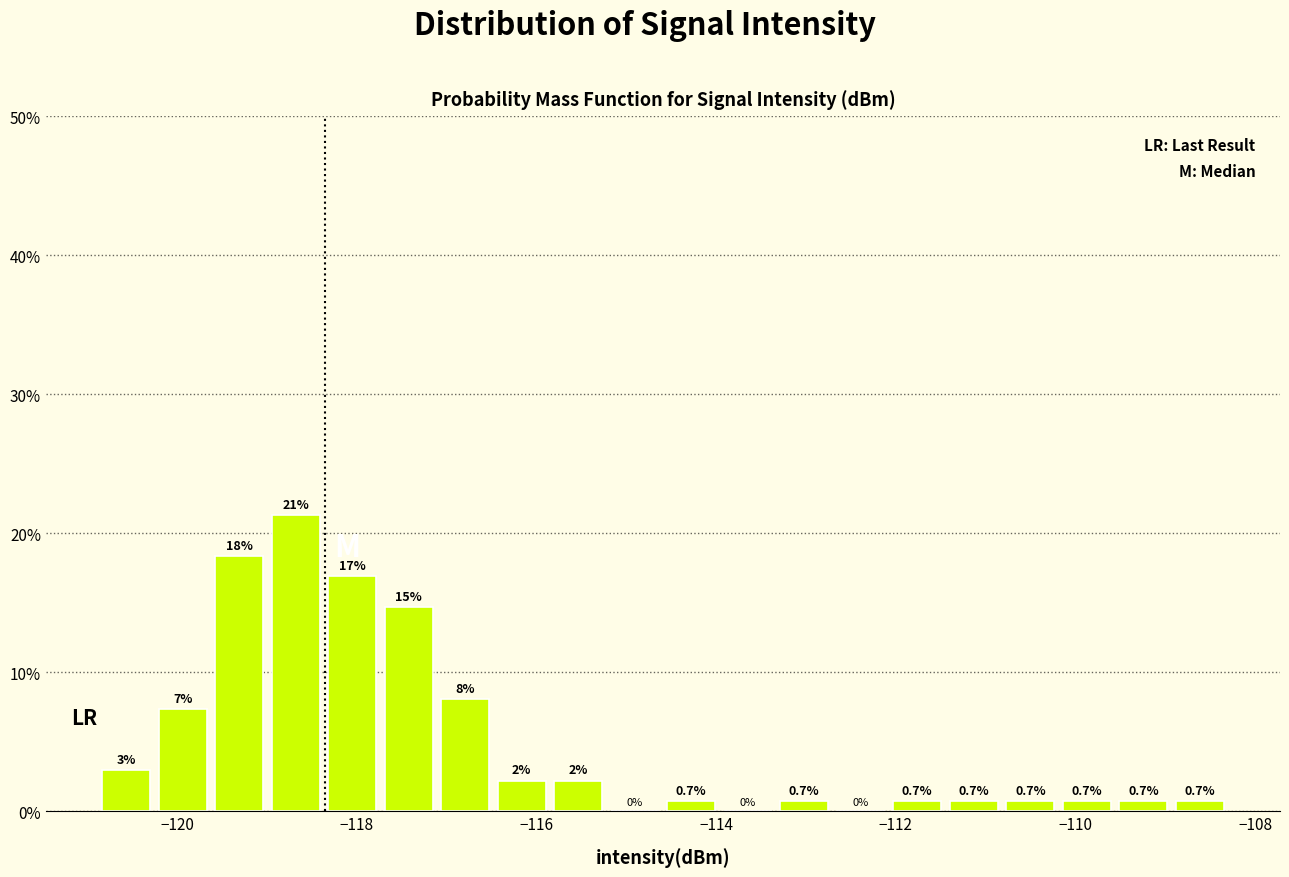

Read against the x-axis, roughly where is the centre of the tallest bar?

-118.6